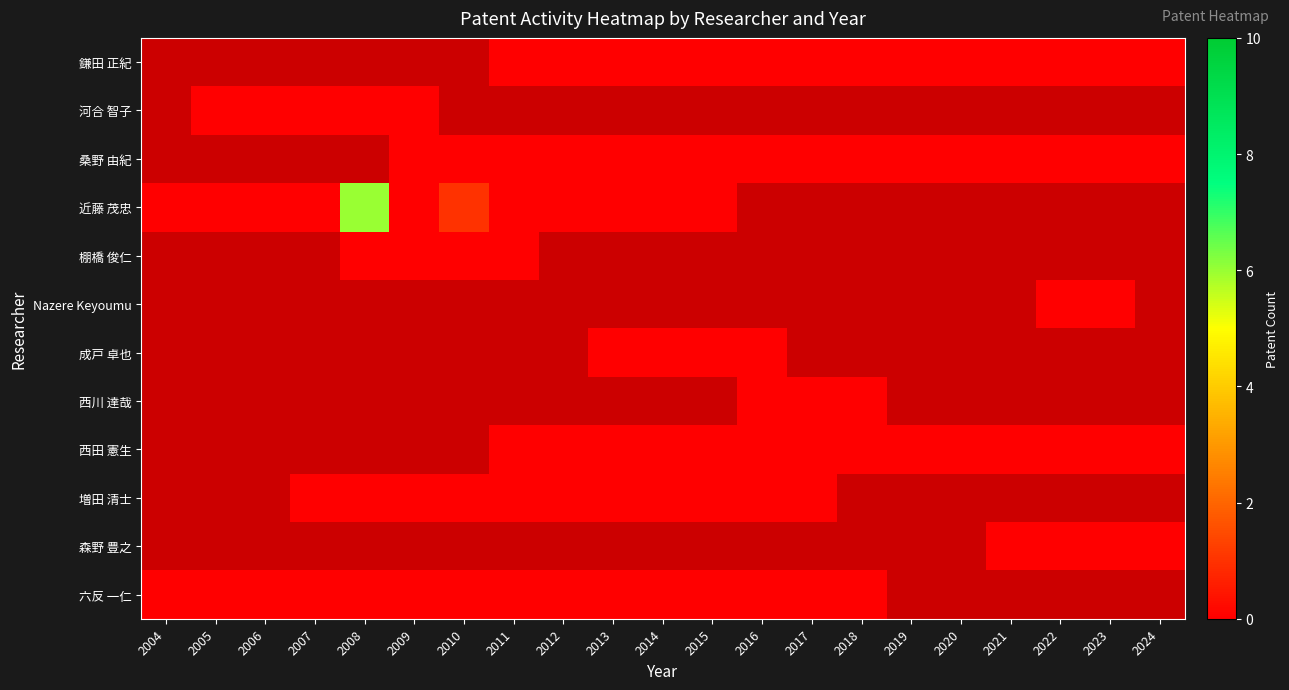

List the labels in order of 六反 一仁 value, smallest first.

2004, 2005, 2006, 2007, 2008, 2009, 2010, 2011, 2012, 2013, 2014, 2015, 2016, 2017, 2018, 2019, 2020, 2021, 2022, 2023, 2024